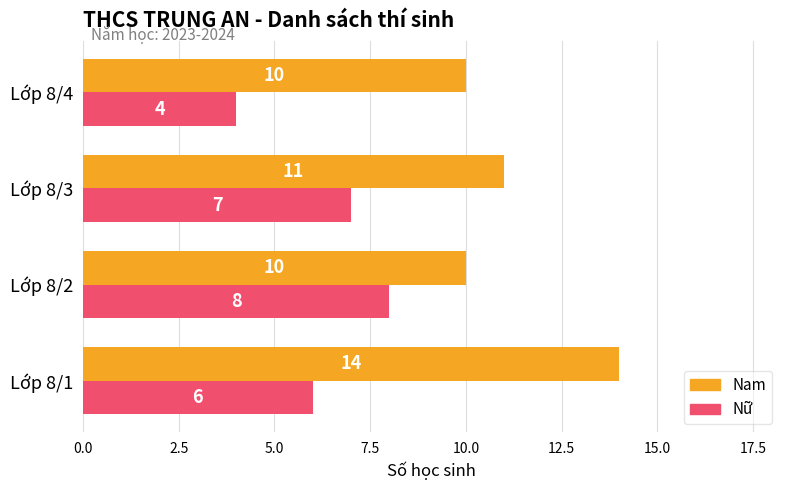

What is the difference between the maximum and second lowest values in the Nam series?

4